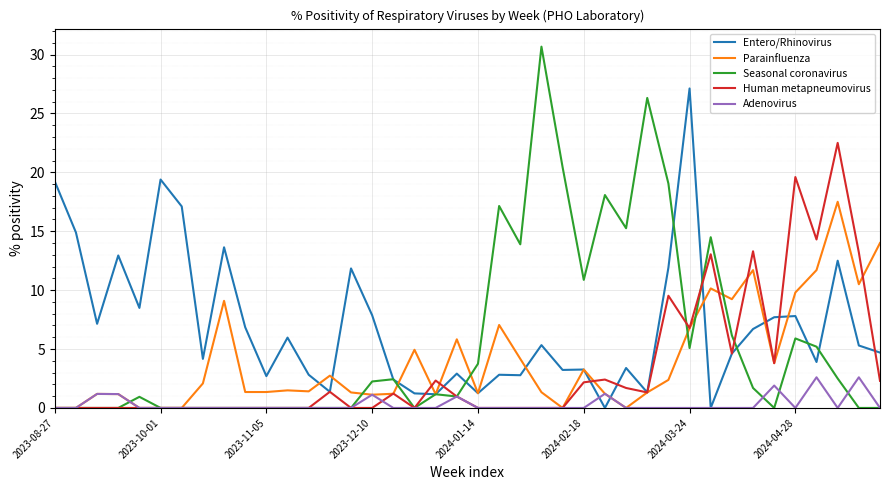

Which series has the largest range (max minus min)?

Seasonal coronavirus